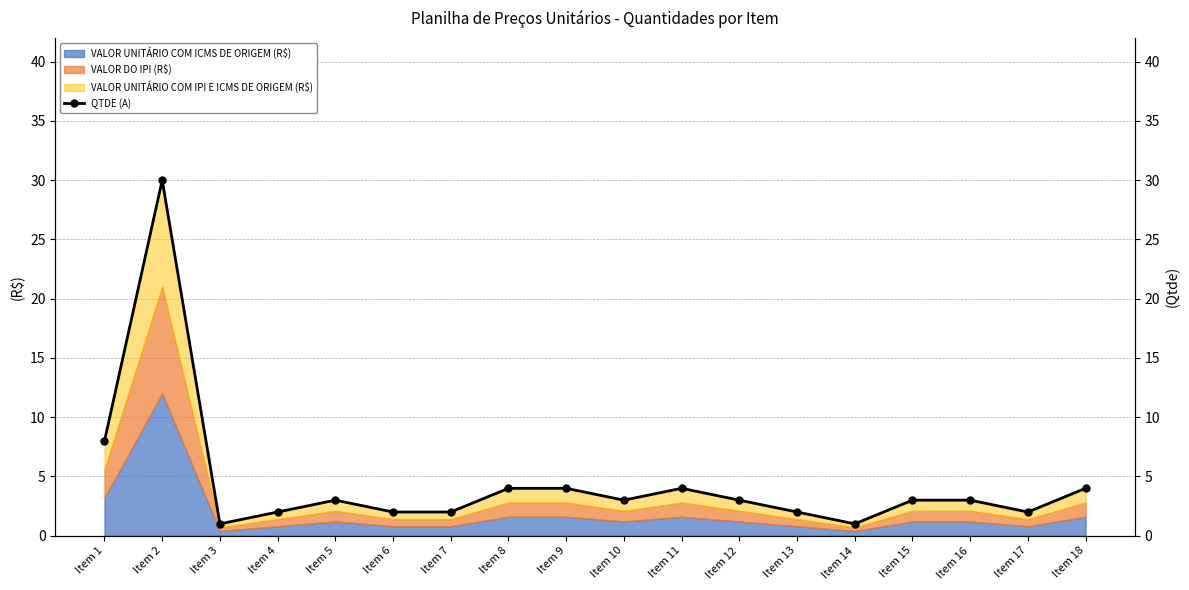

How many data points are less than 3?

7